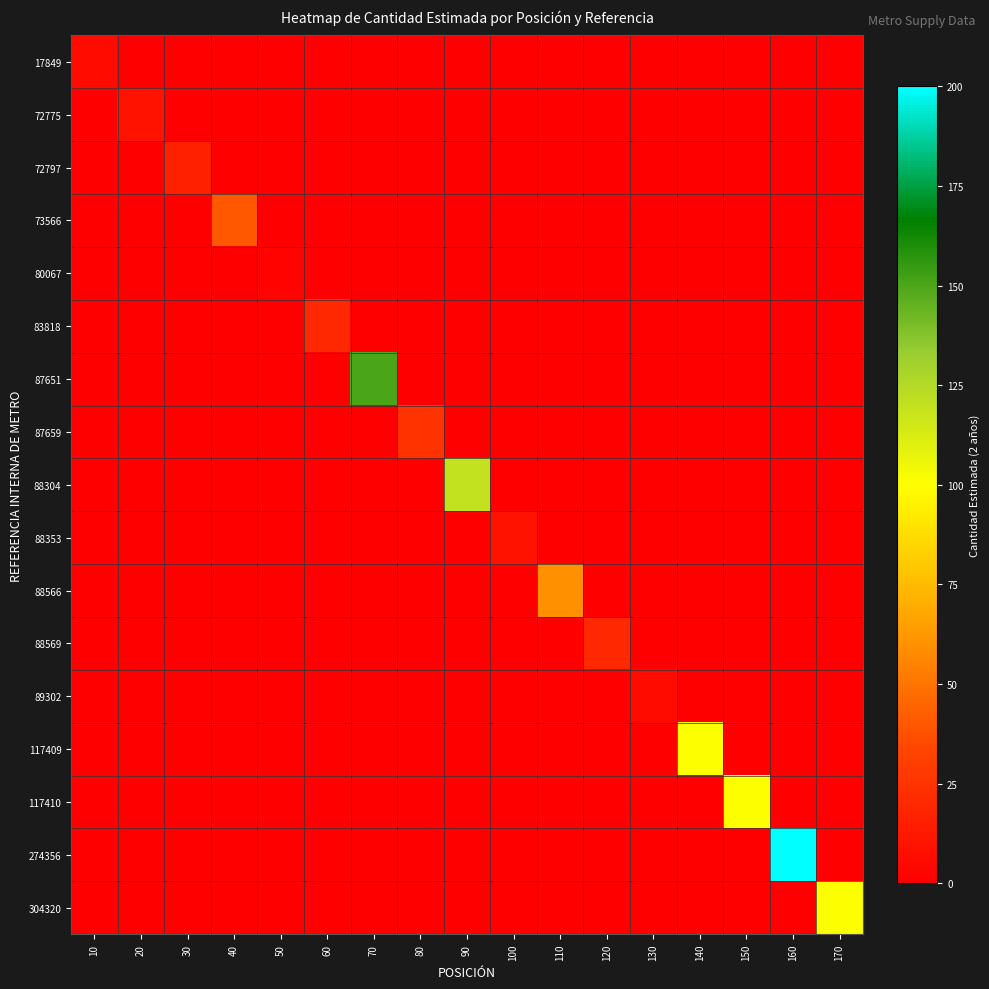

Which has a higher value, 110 or 70?

110